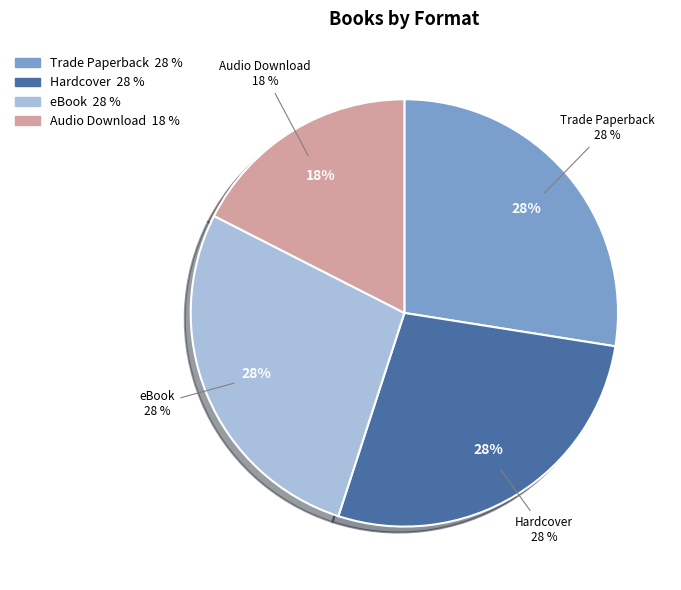

What is the largest slice in the pie chart?

Trade Paperback